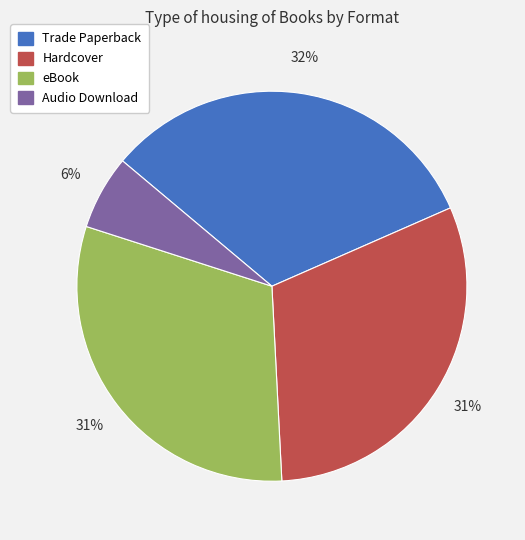

Does Trade Paperback account for over 50% of the chart?

No